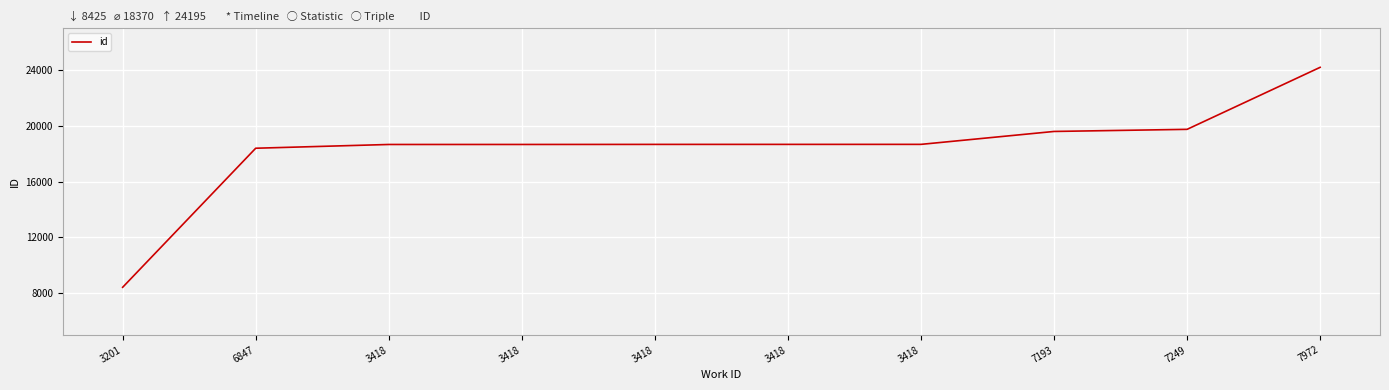

Is this an area chart (filled region under the line)?

No